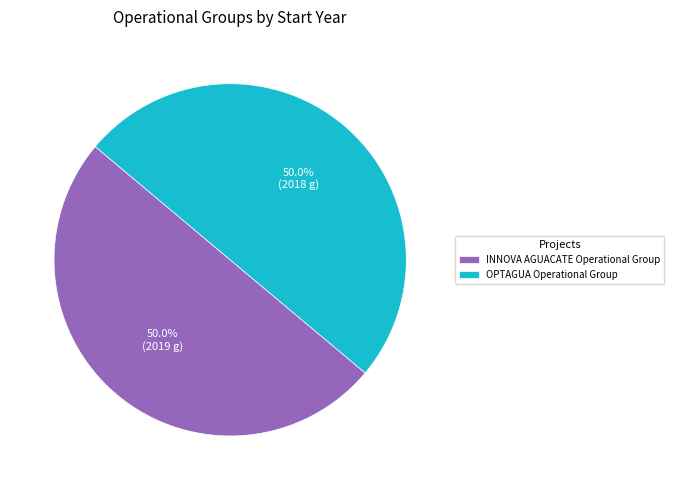

What percentage do OPTAGUA Operational Group and INNOVA AGUACATE Operational Group together represent?

100.0%